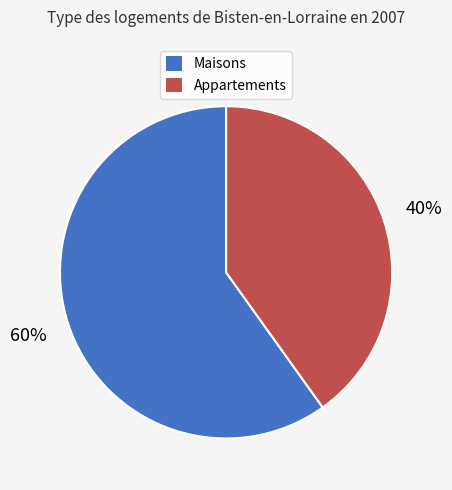

Is there any slice that represents more than half of the pie?

Yes